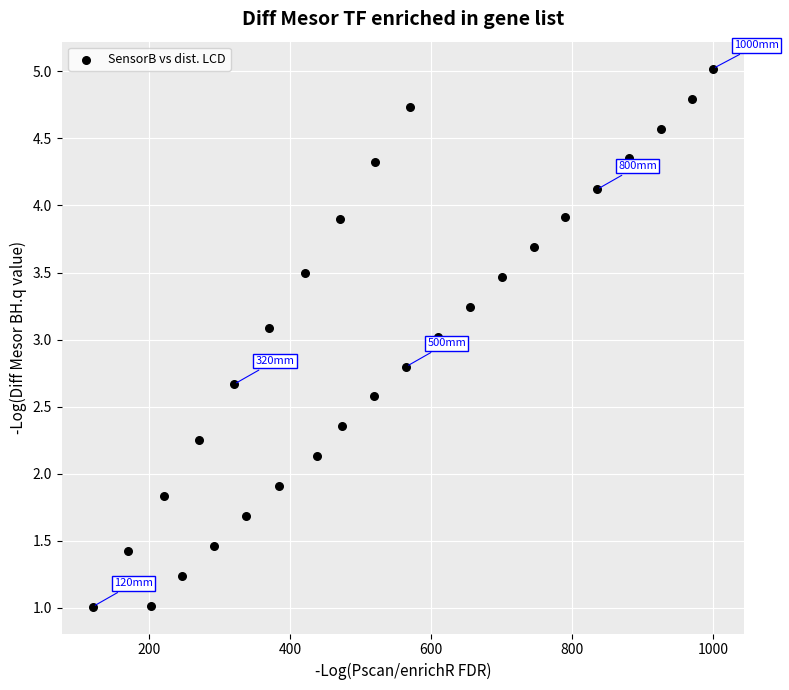

What is the range of X values (max minus min)?

879.4